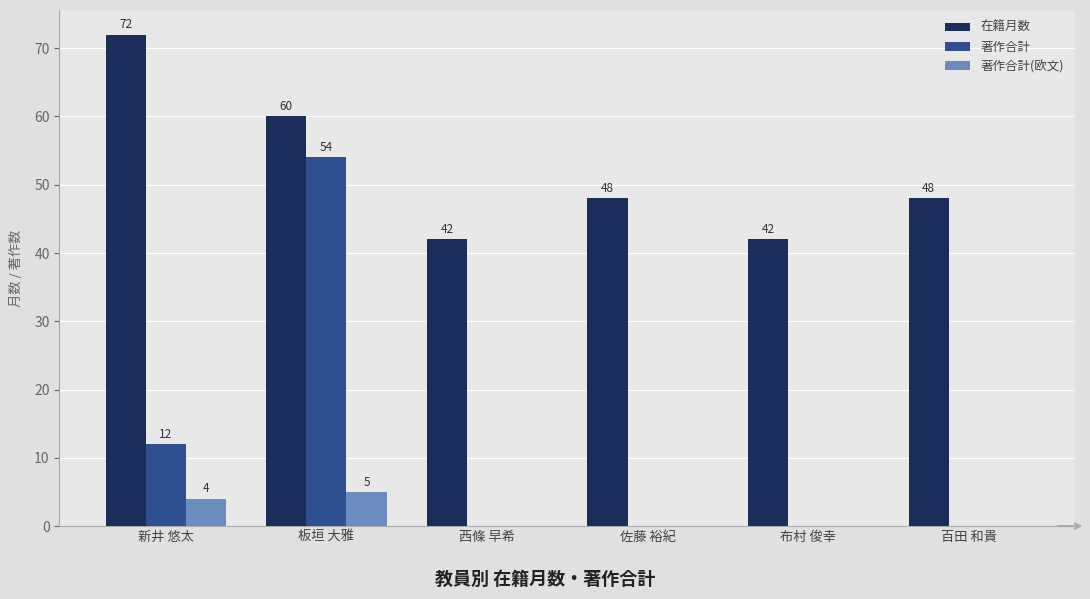

Is the value of 在籍月数 at 百田 和貴 greater than the value of 著作合計 at 百田 和貴?

Yes